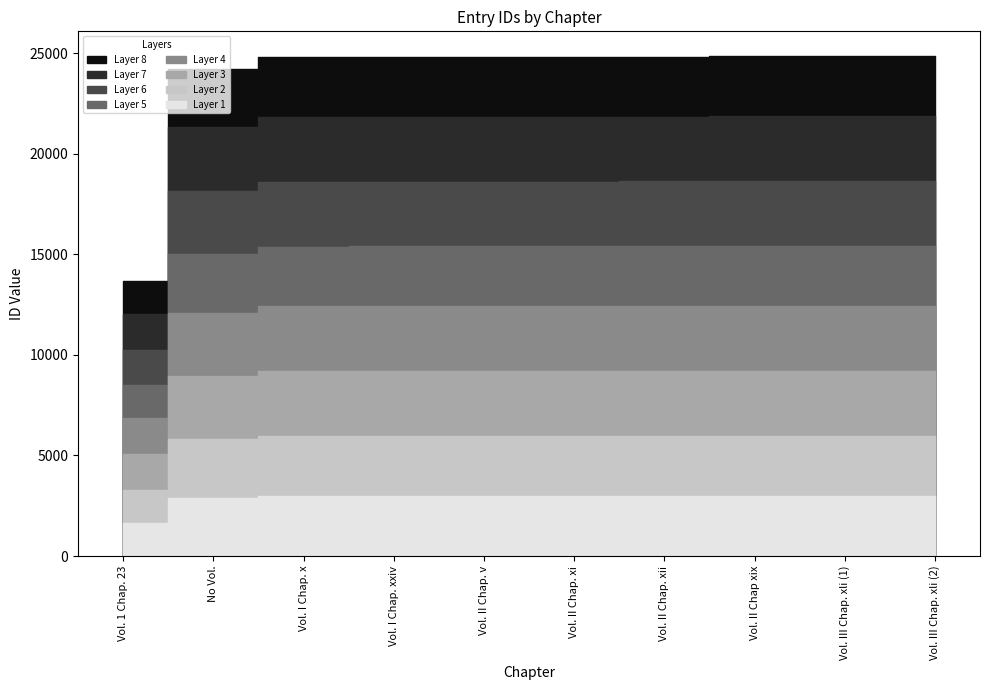

What is the maximum value shown in the chart?

24839